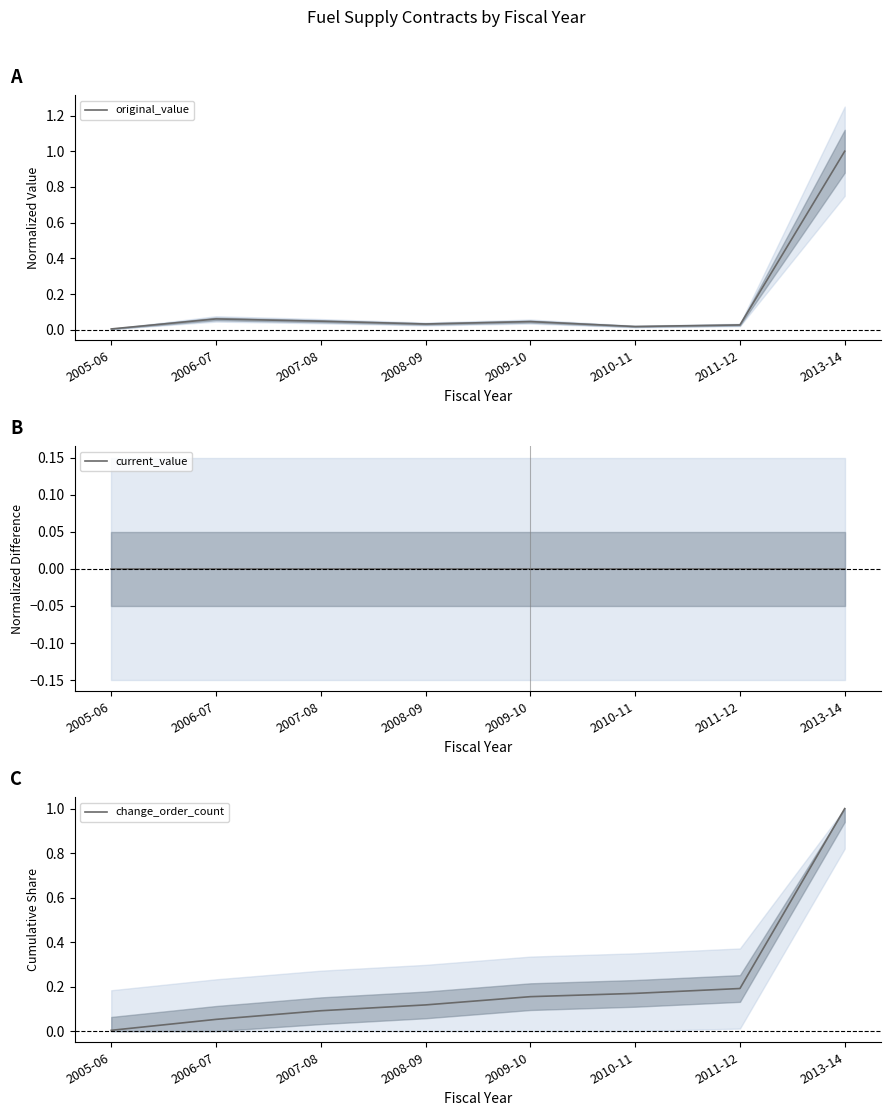

What is the total value across all series at 2006-07?

0.1